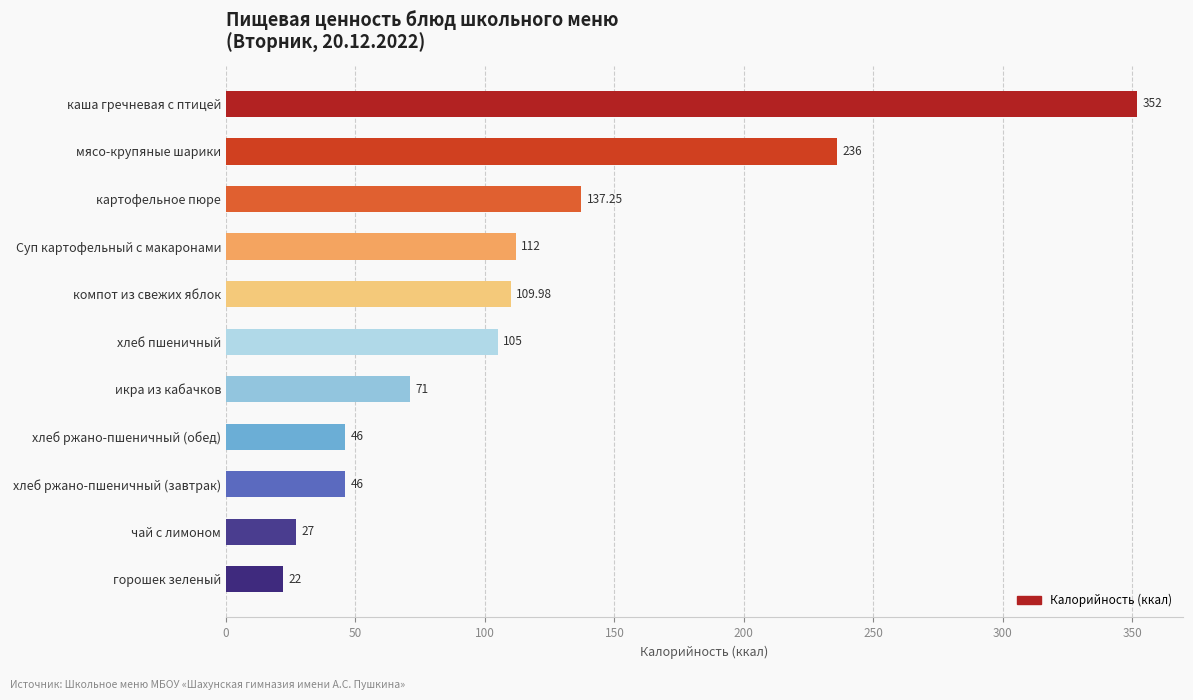

Approximately how many times larger is the value at картофельное пюре compared to хлеб ржано-пшеничный (обед)?

3.0